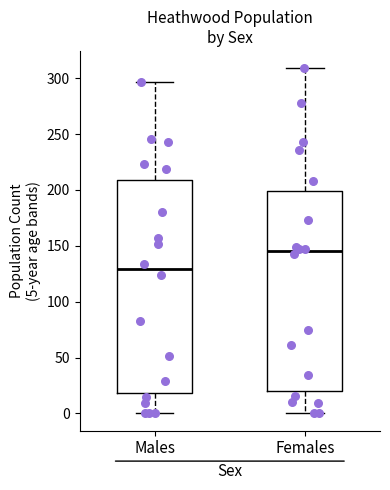

Where is the lower edge of the box for Females on the y-axis? The values are not printed on the chart, so give them approximately, as read against the axis.

20